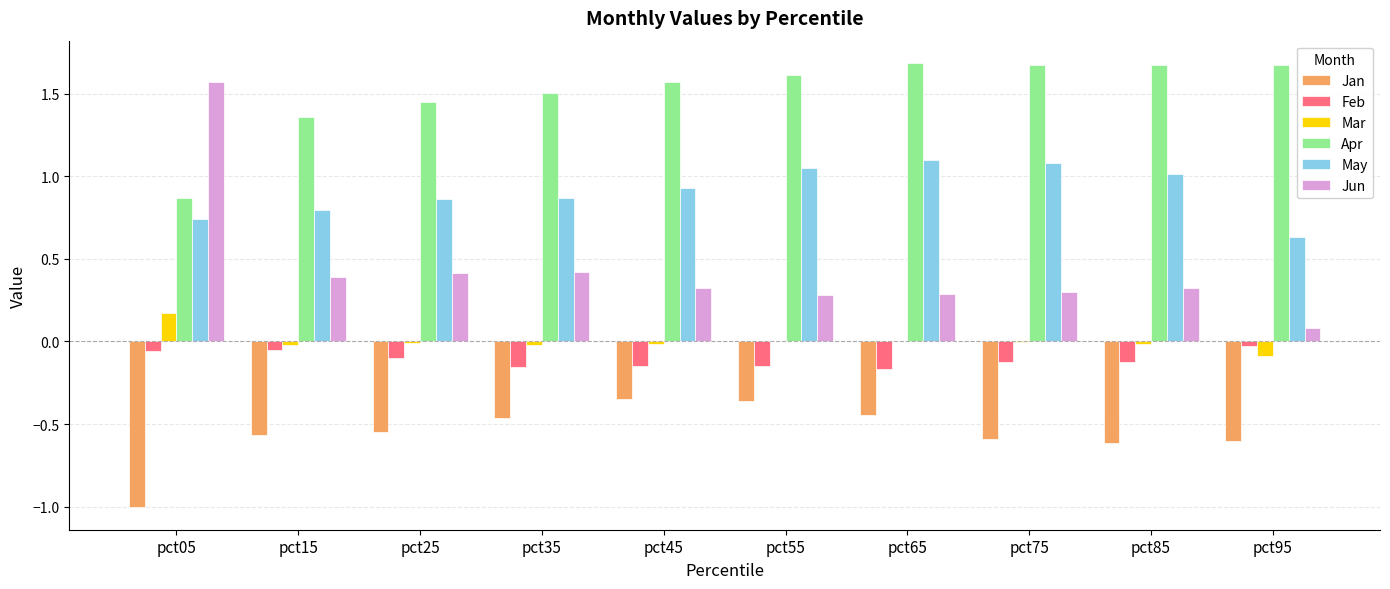

What is the sum of all Jun values?

4.4